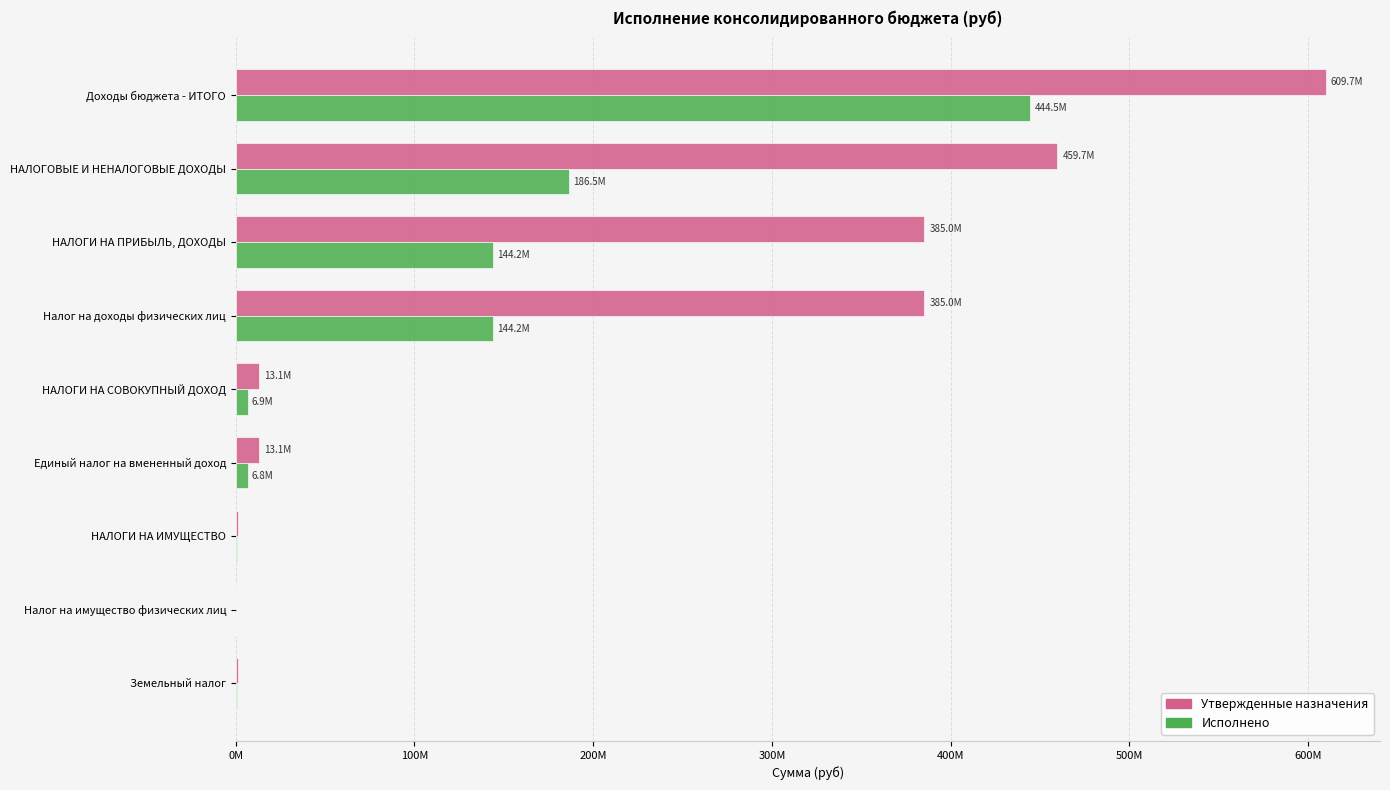

What are all the series names shown in the legend?

Утвержденные назначения, Исполнено